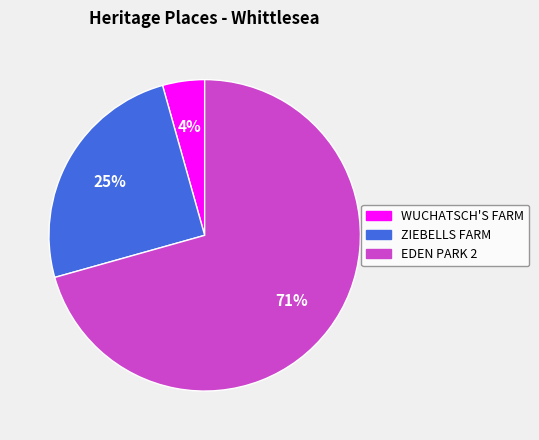

Does ZIEBELLS FARM account for over 50% of the chart?

No